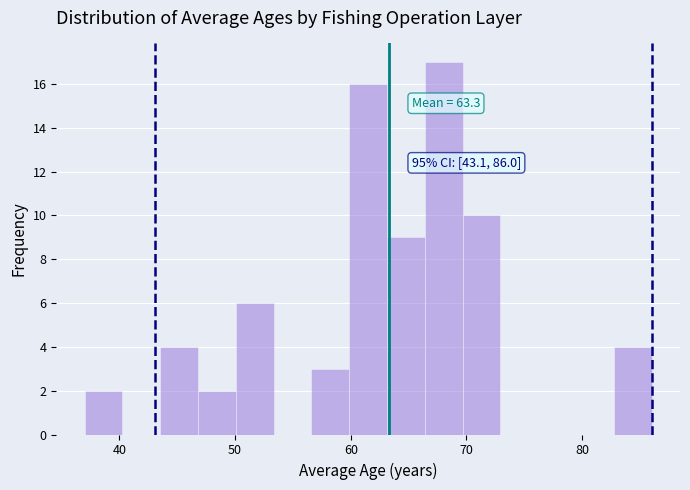

Read against the x-axis, roughly where is the centre of the tallest bar?

68